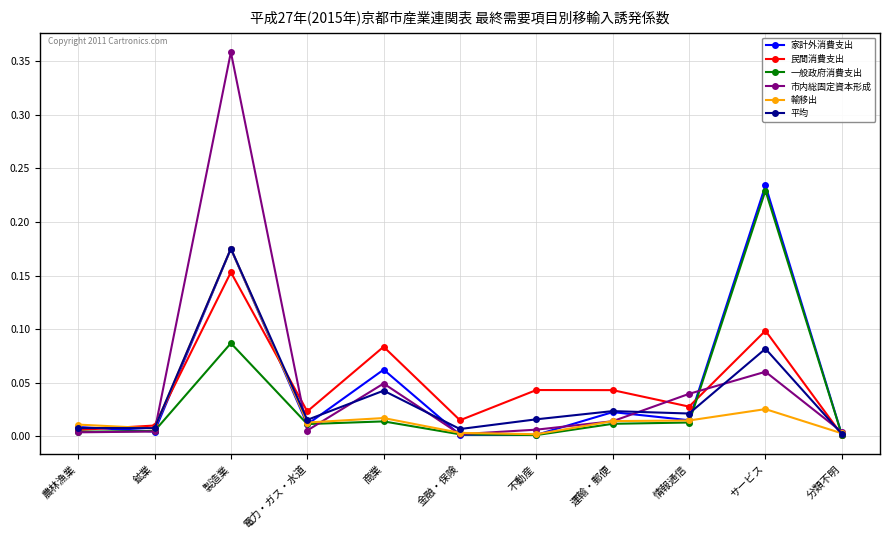

How many interior local valleys does the 民間消費支出 series have?

3